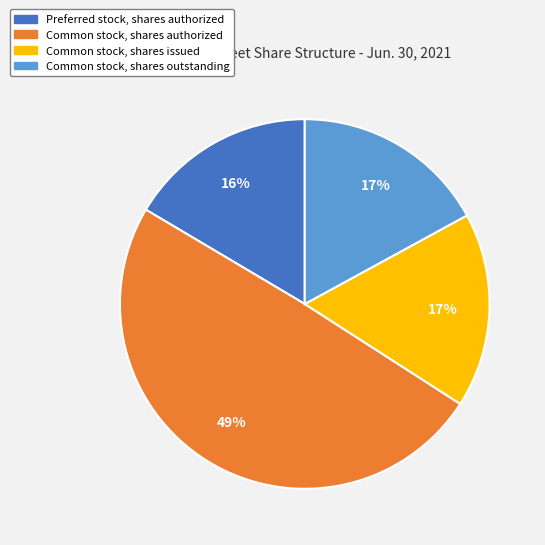

Is Common stock, shares outstanding the majority of the pie?

No